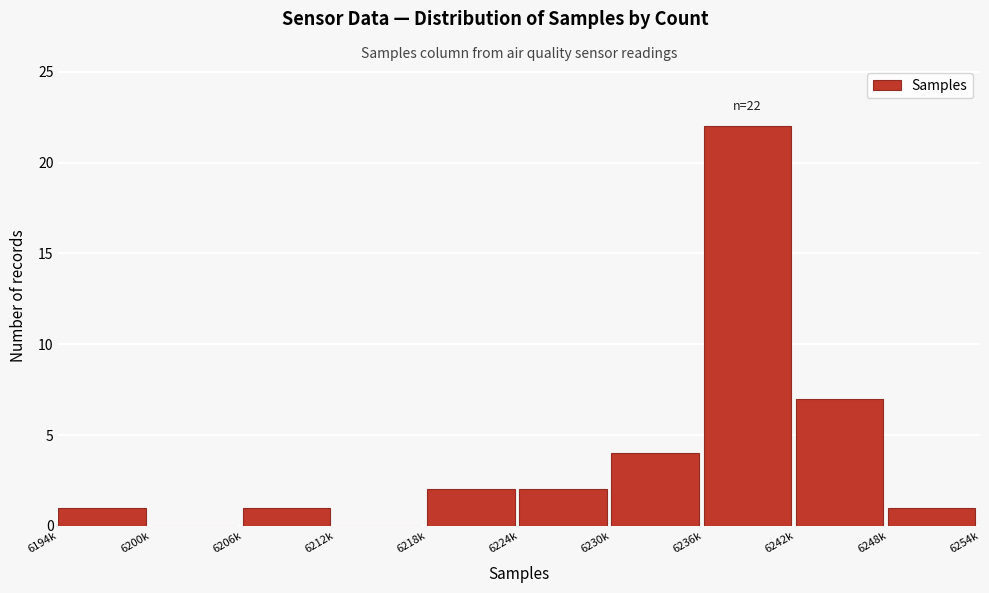

Reading right to left, transcribe all the data shown in this chart.

6248k=1	6242k=7	6236k=22	6230k=4	6224k=2	6218k=2	6212k=0	6206k=1	6200k=0	6194k=1